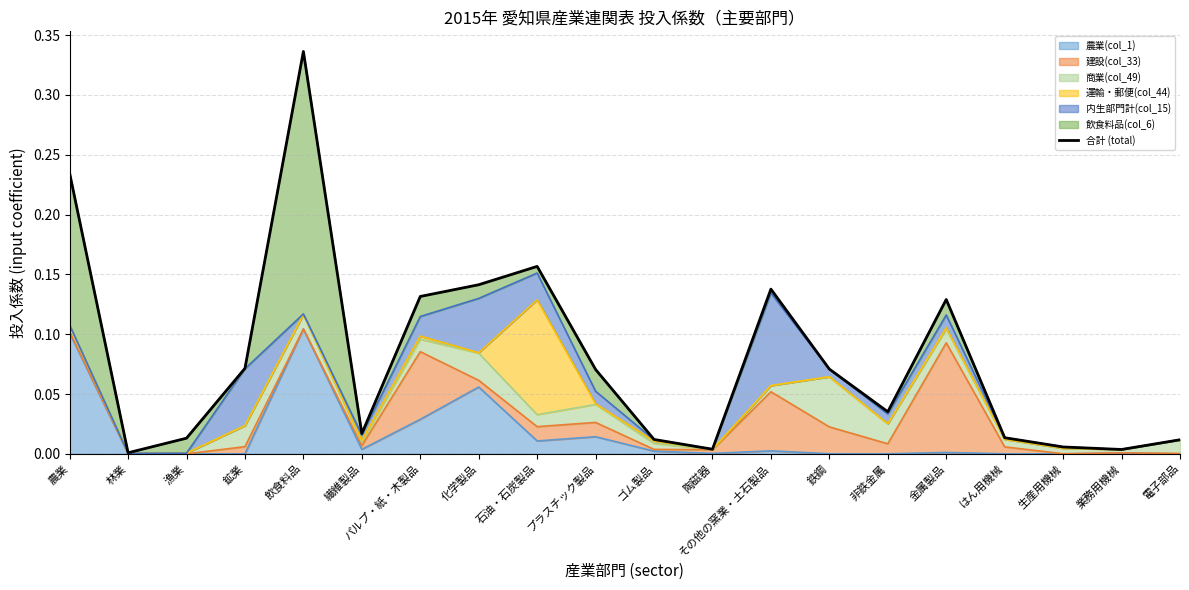

Is it true that the value at 化学製品 is 0.2?

False